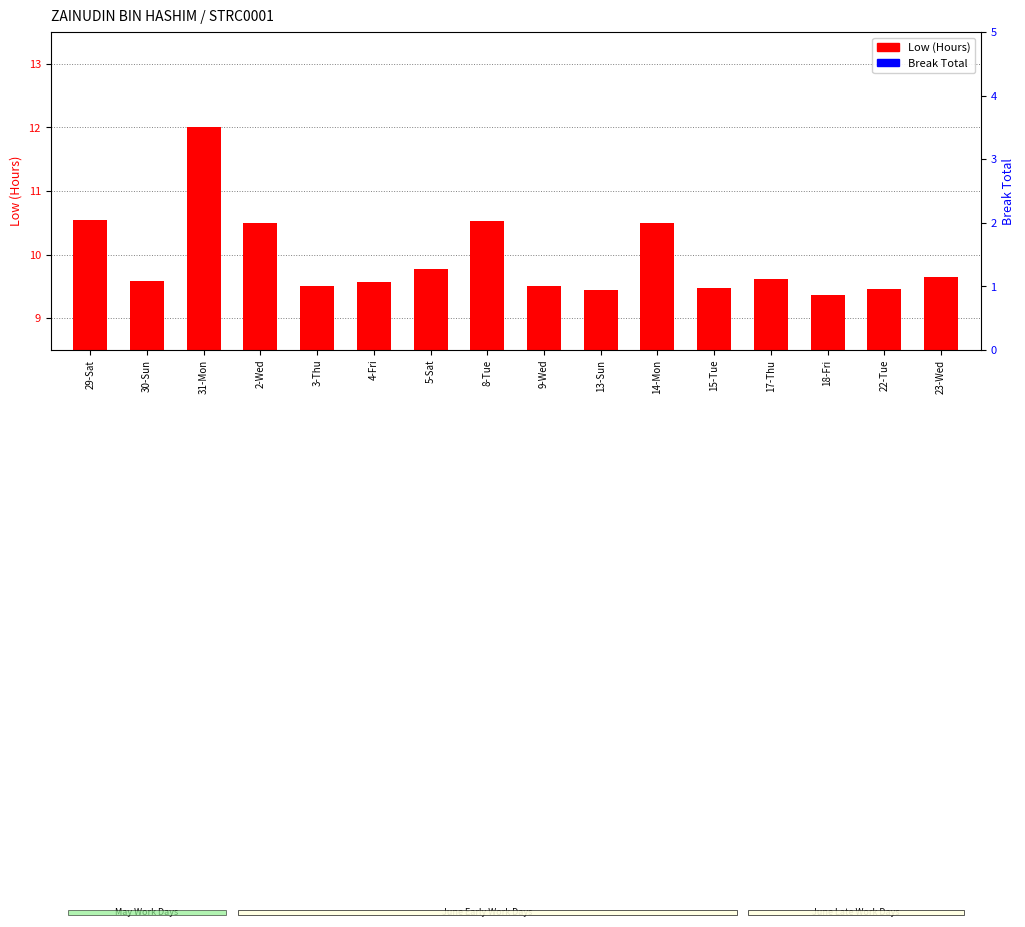

Is it true that Low (Hours) equals 9.6 at 23-Wed?

True